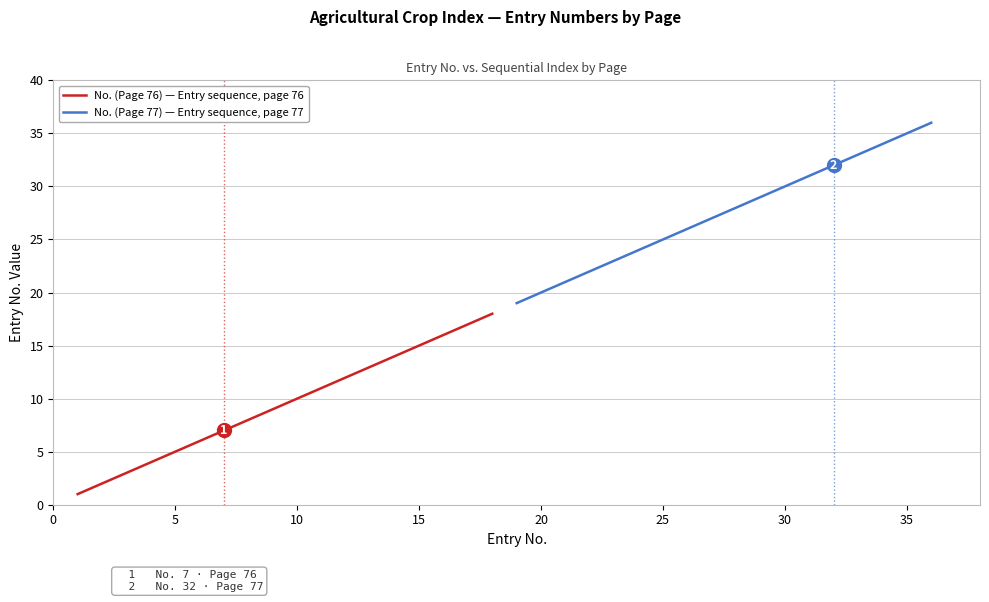

Reading right to left, list all the values displayed in this chart.

No. (Page 76) — Entry sequence, page 76: 18	17	16	15	14	13	12	11	10	9	8	7	6	5	4	3	2	1
No. (Page 77) — Entry sequence, page 77: 36	35	34	33	32	31	30	29	28	27	26	25	24	23	22	21	20	19